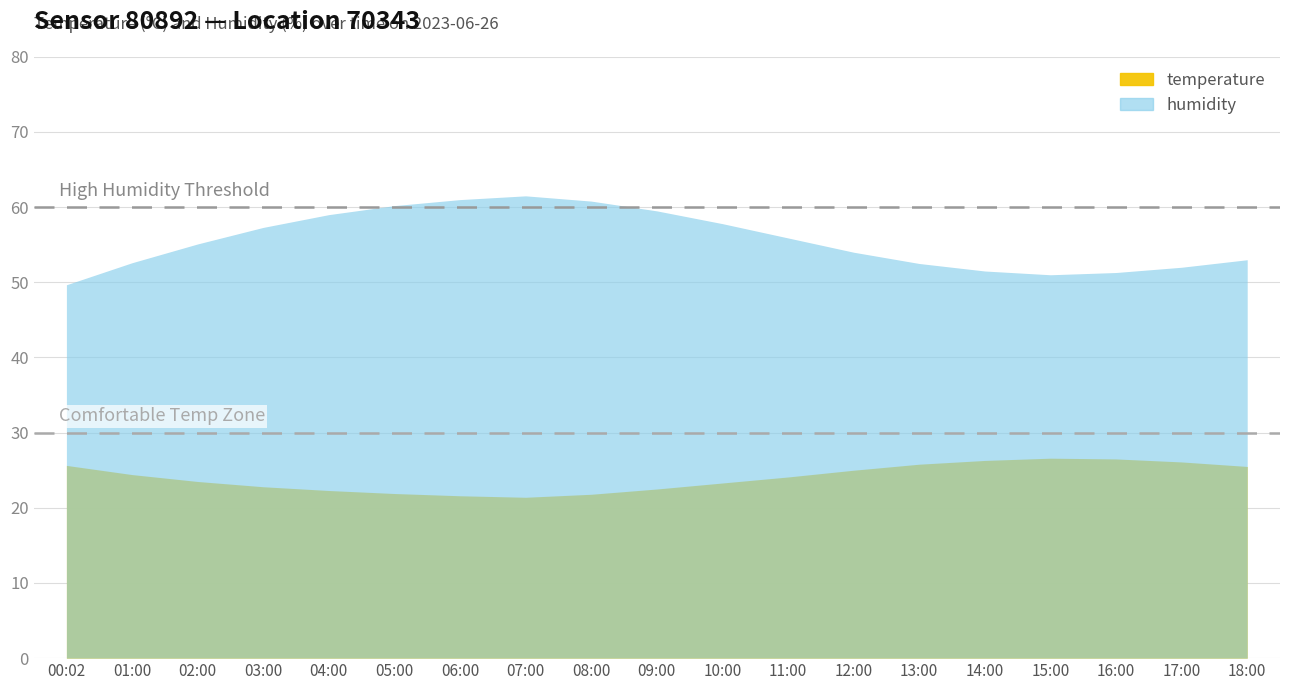

What is the greatest value displayed?

61.5